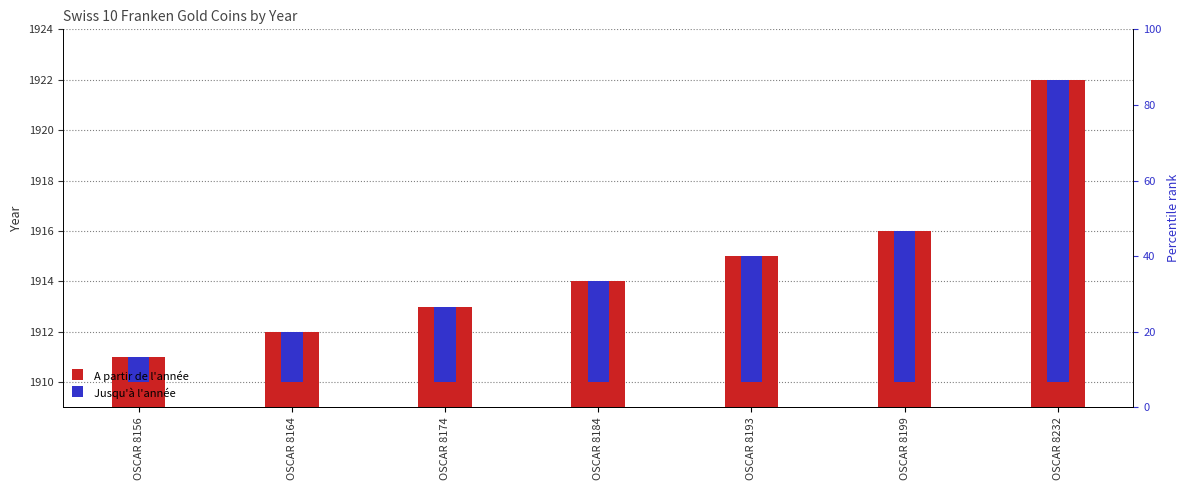

How many bars are there in total?

14